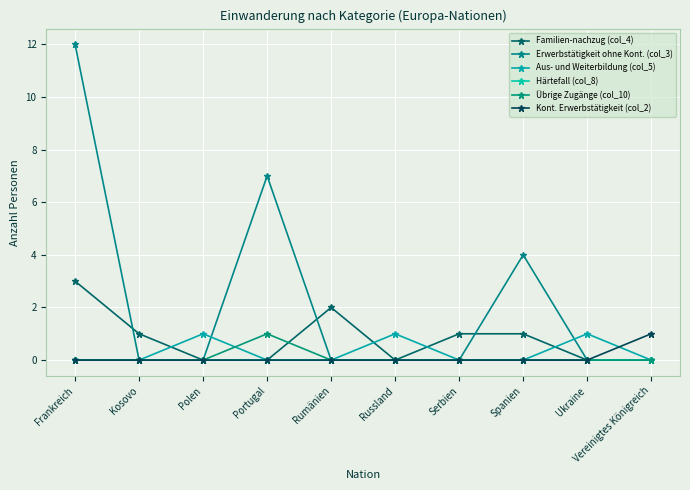

Is it true that Erwerbstätigkeit ohne Kont. (col_3) equals 7 at Frankreich?

False